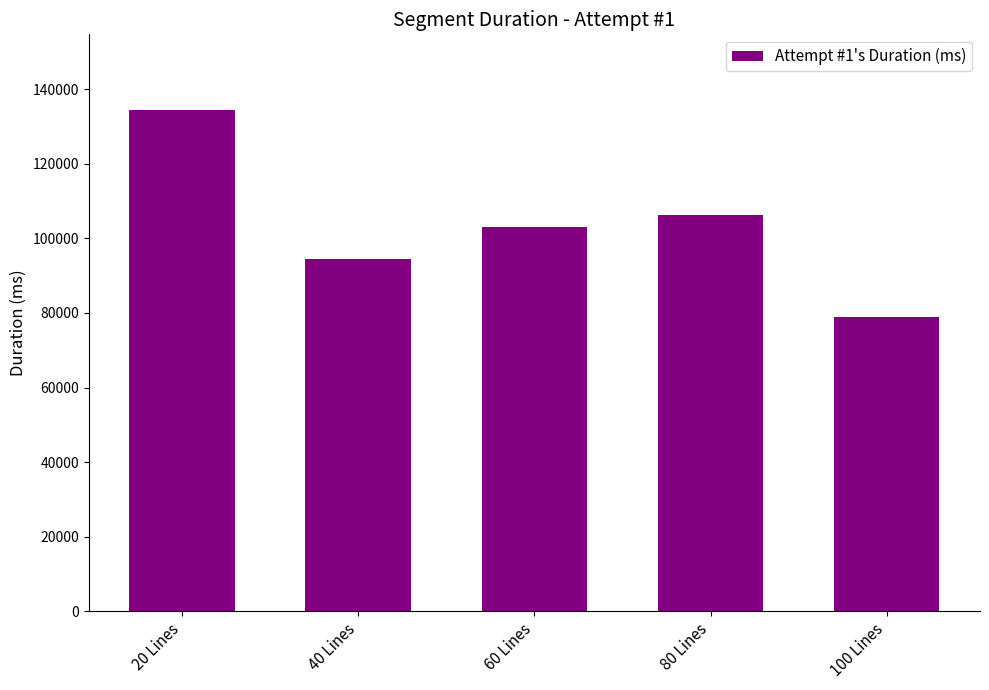

Approximately how many times larger is the value at 80 Lines compared to 100 Lines?

1.3